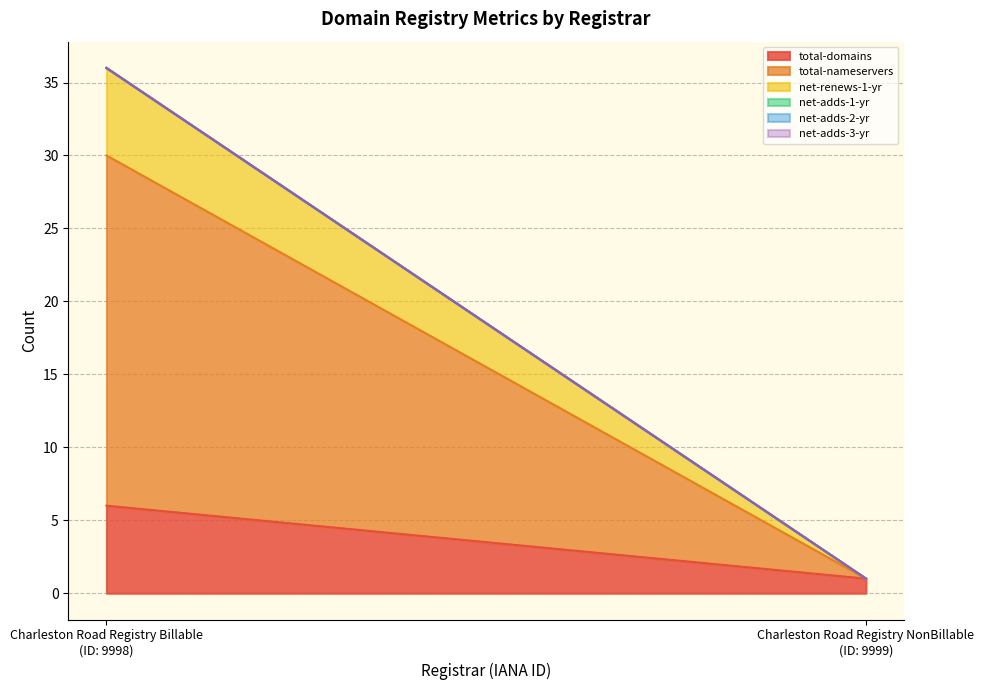

What are all the series names shown in the legend?

total-domains, total-nameservers, net-renews-1-yr, net-adds-1-yr, net-adds-2-yr, net-adds-3-yr